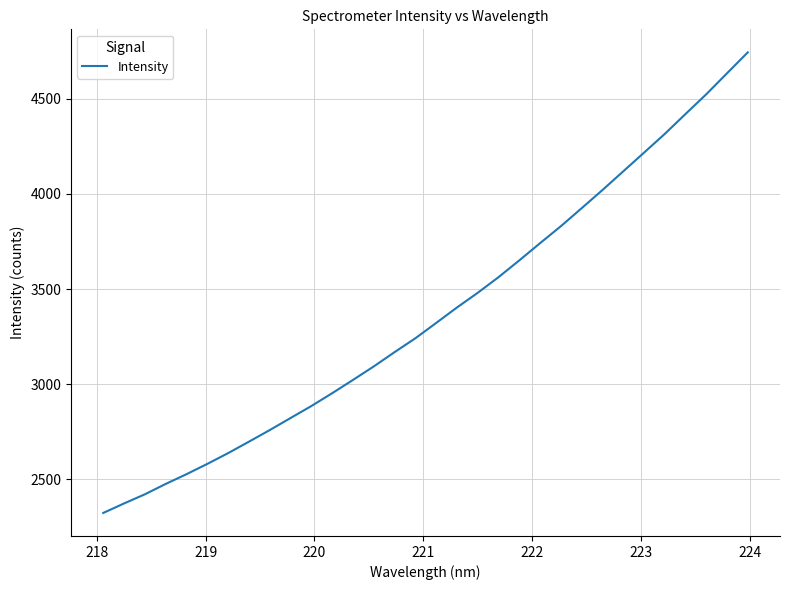

What is the greatest value displayed?

4744.6